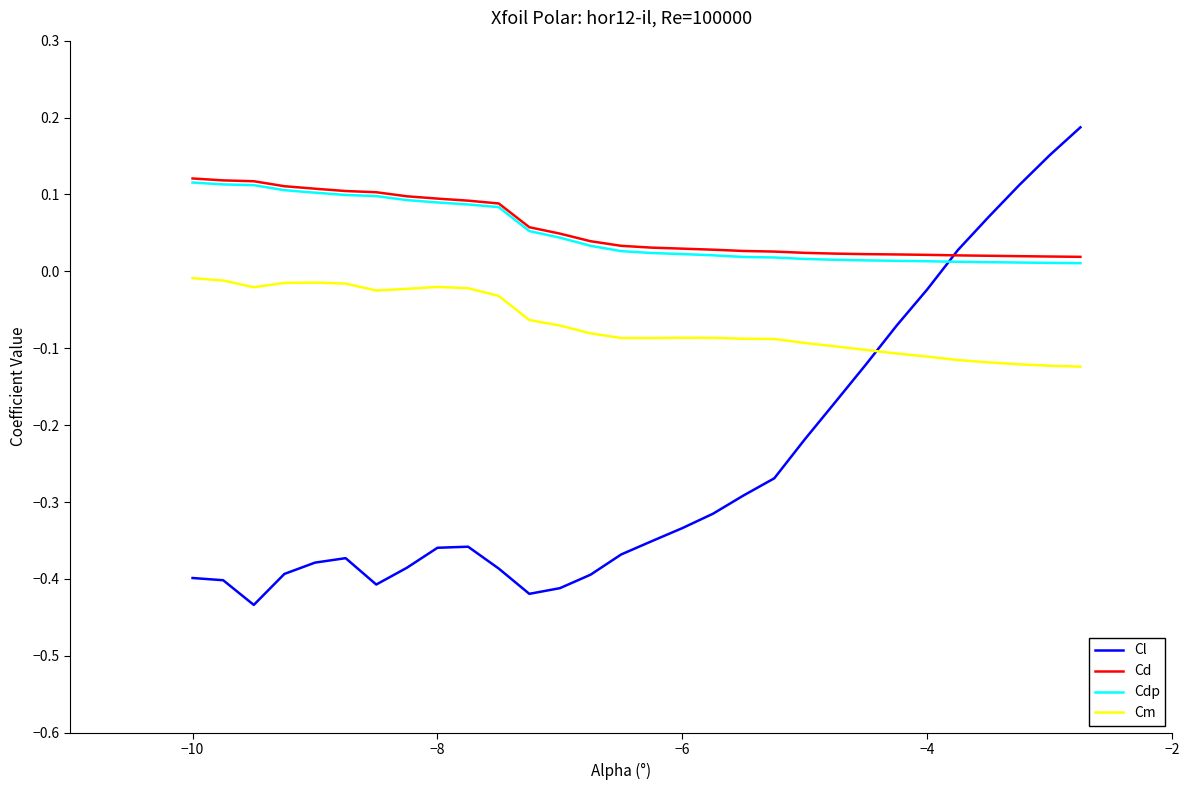

How many times do Cm and Cl cross each other?

1